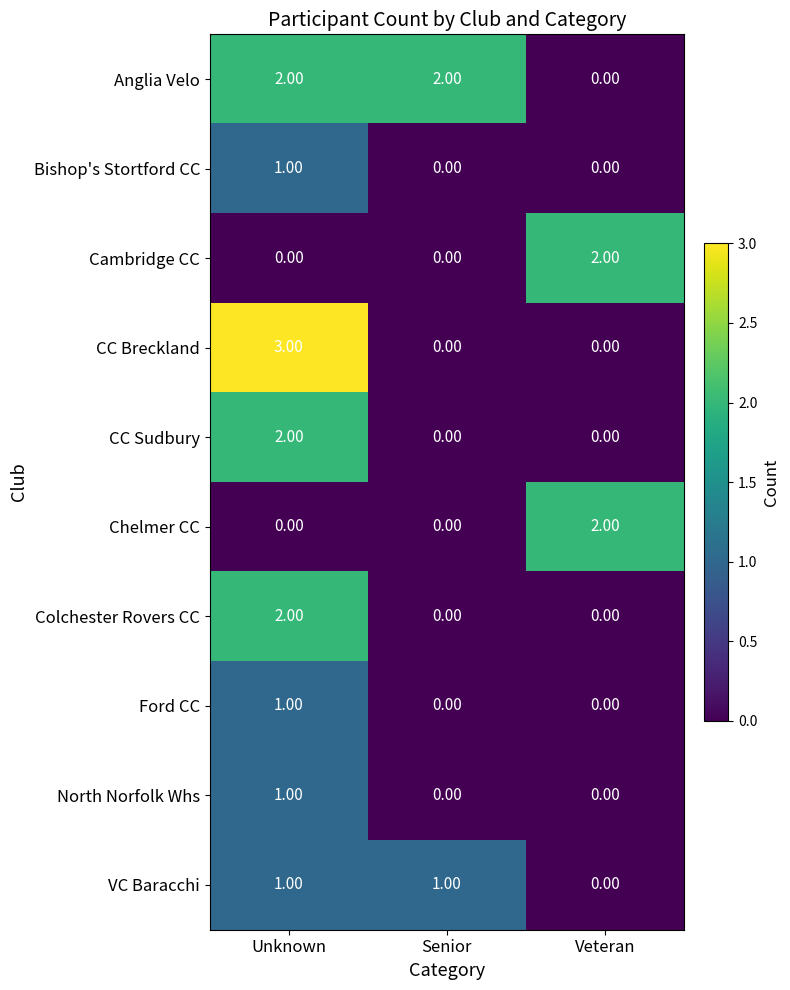

What is the spread (max minus min) of values at Unknown?

3